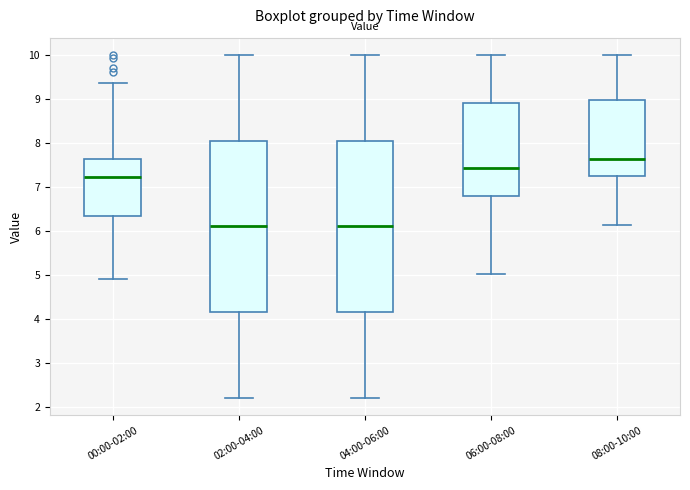

Reading left to right, read every box against the y-axis: the position of its median line, the range the box covers, and the ends of its whiskers. The values are not printed on the chart, so give them approximately, as read against the axis.

00:00-02:00: median 7.2, box 6.3 to 7.6, whiskers 4.9 to 9.4
02:00-04:00: median 6.1, box 4.2 to 8.1, whiskers 2.2 to 10.0
04:00-06:00: median 6.1, box 4.2 to 8.1, whiskers 2.2 to 10.0
06:00-08:00: median 7.4, box 6.8 to 8.9, whiskers 5.0 to 10.0
08:00-10:00: median 7.6, box 7.3 to 9.0, whiskers 6.1 to 10.0